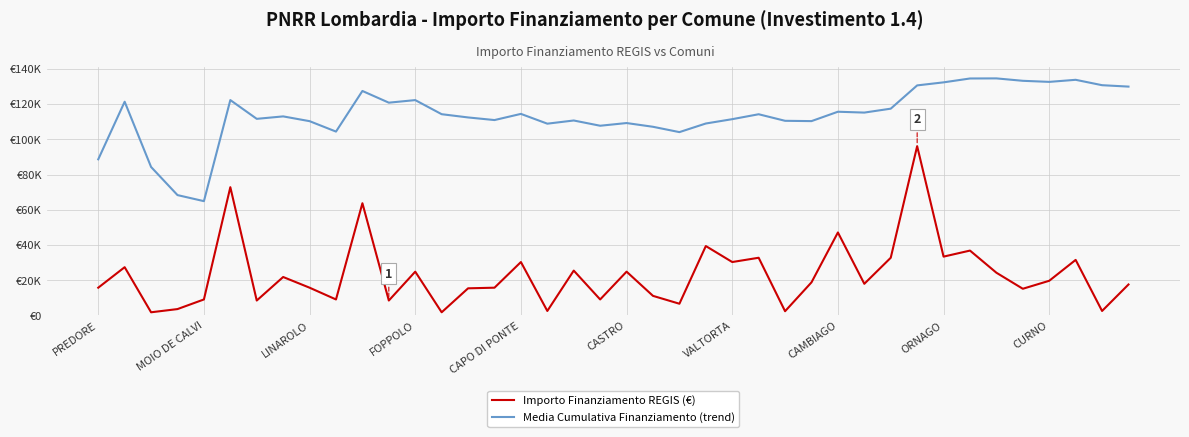

True or false: Importo Finanziamento REGIS (€) has more than 1 interior local peaks.

True